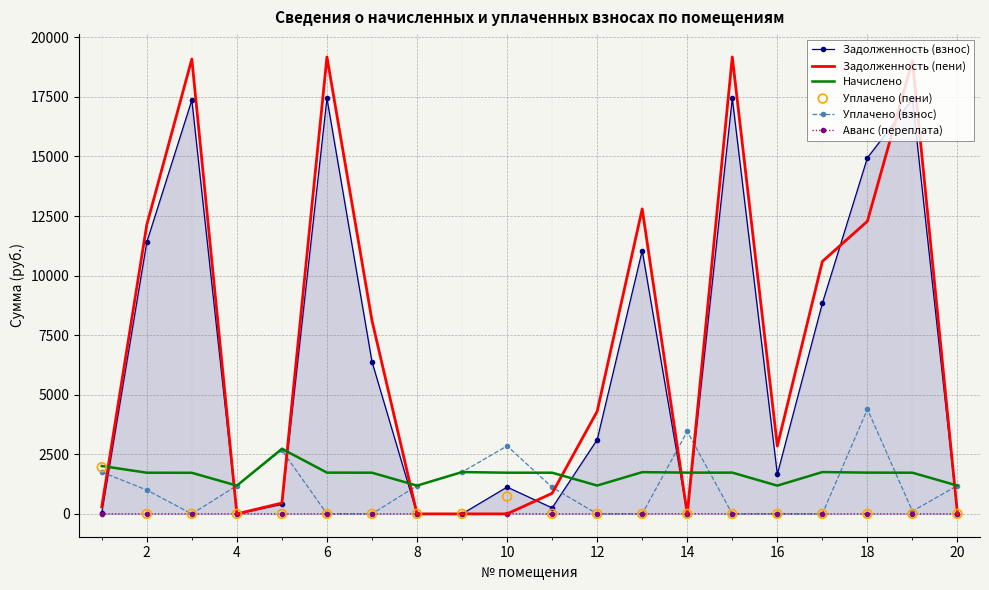

True or false: Задолженность (пени) and Уплачено (взнос) cross at least once.

True